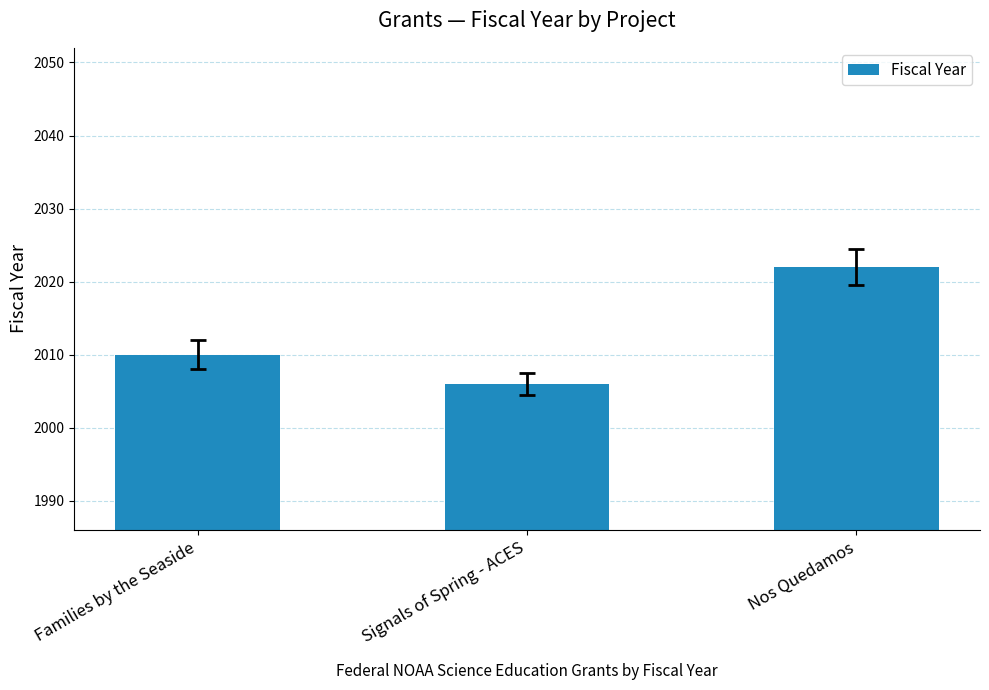

Approximately how many times larger is the value at Signals of Spring - ACES compared to Families by the Seaside?

1.0